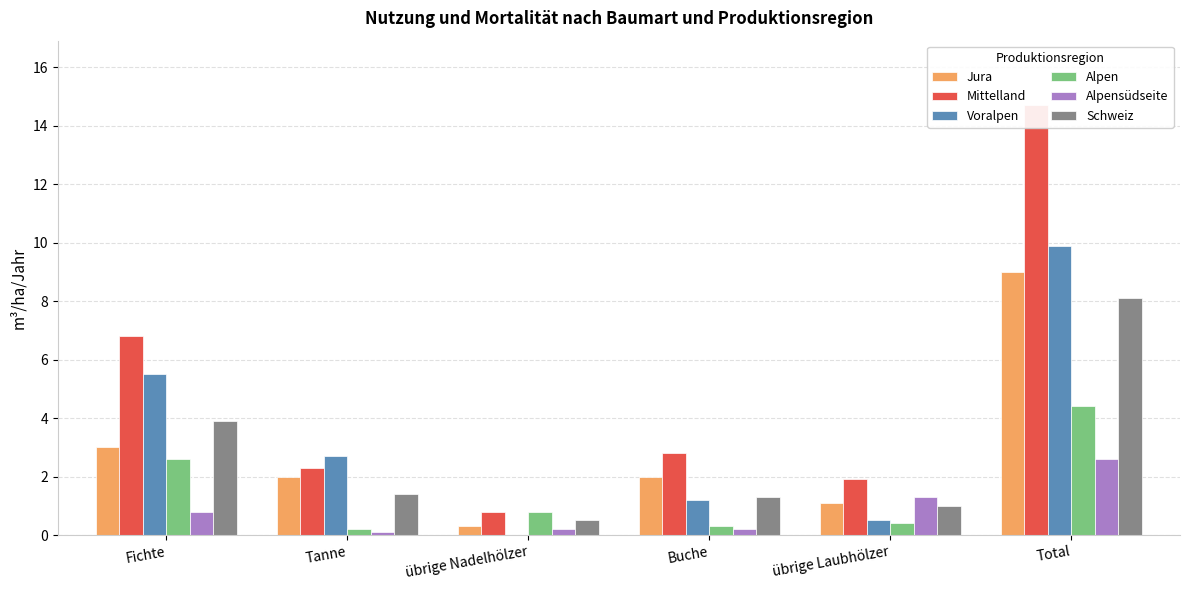

Between übrige Nadelhölzer and Tanne, which is larger?

Tanne